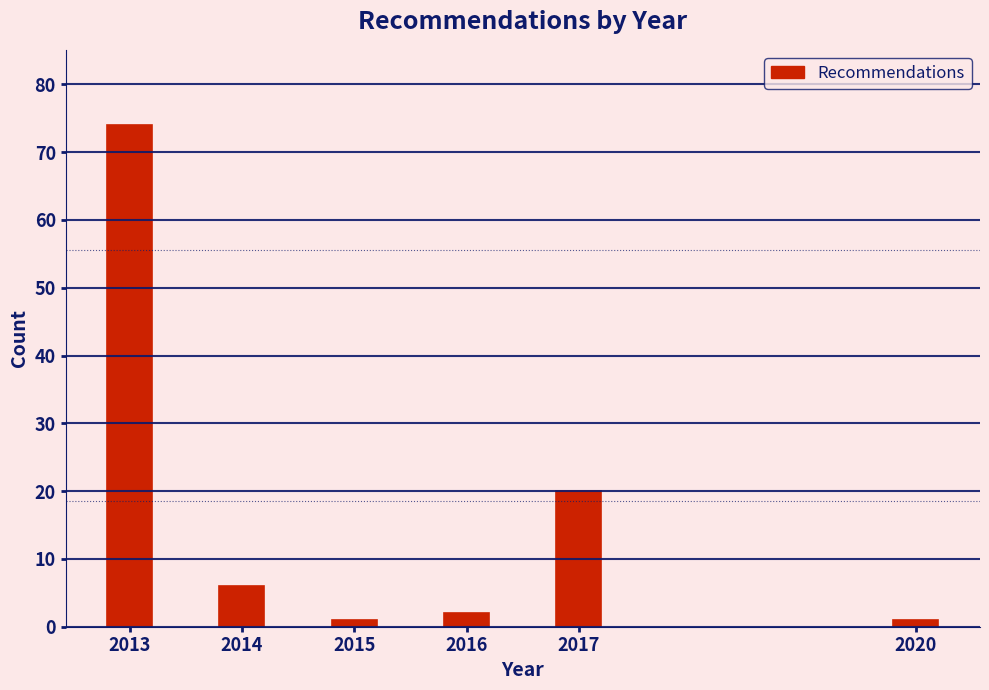

Reading left to right, what are all the values shown in this chart?

74	6	1	2	20	1